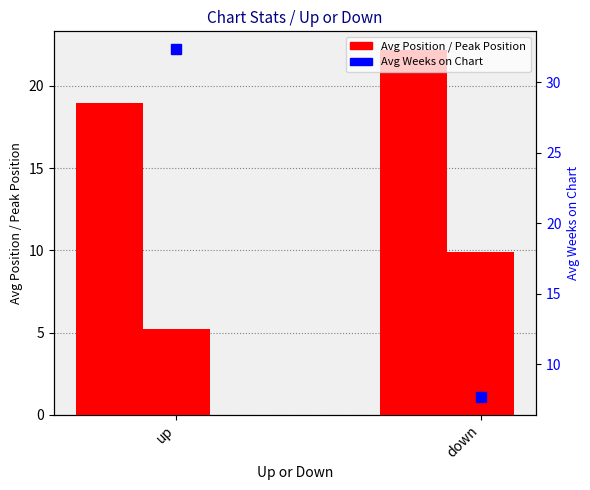

Are the bars grouped side by side (vs. stacked)?

Yes